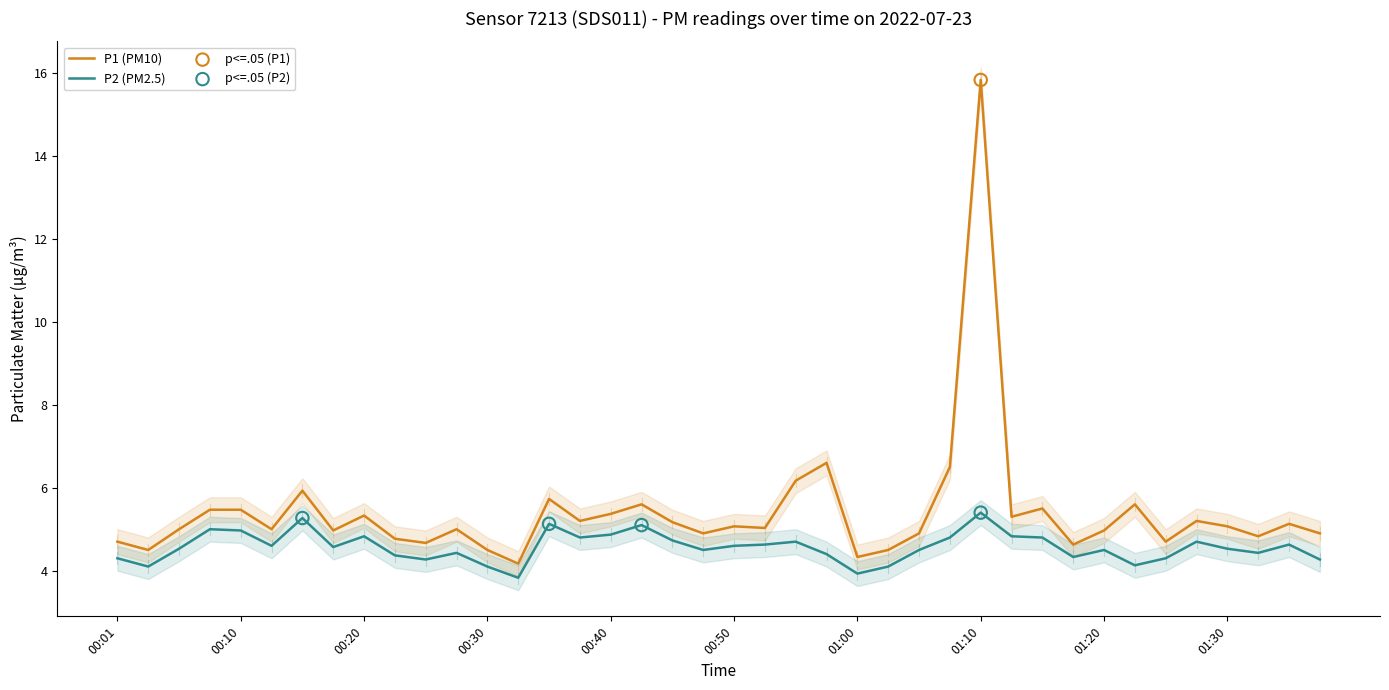

At how many categories does at least one series exceed 6?

4